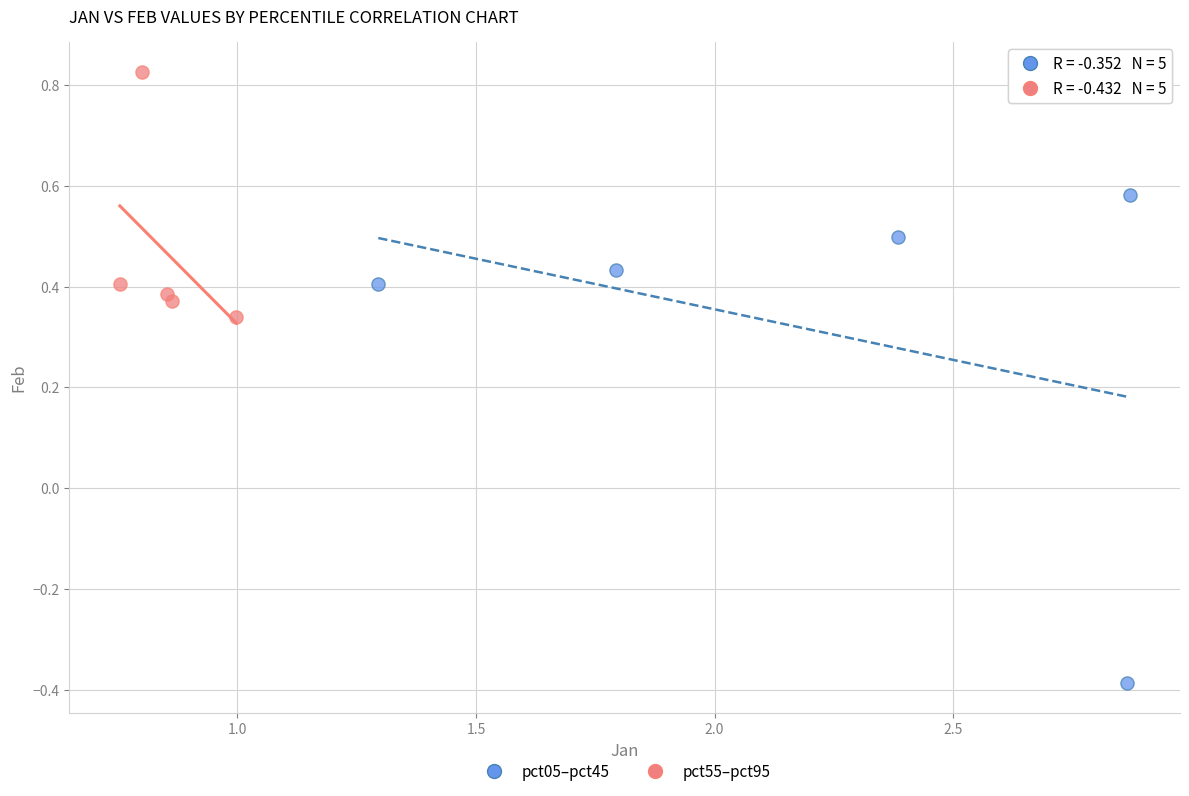

What are all the series names shown in the legend?

pct05–pct45, pct55–pct95